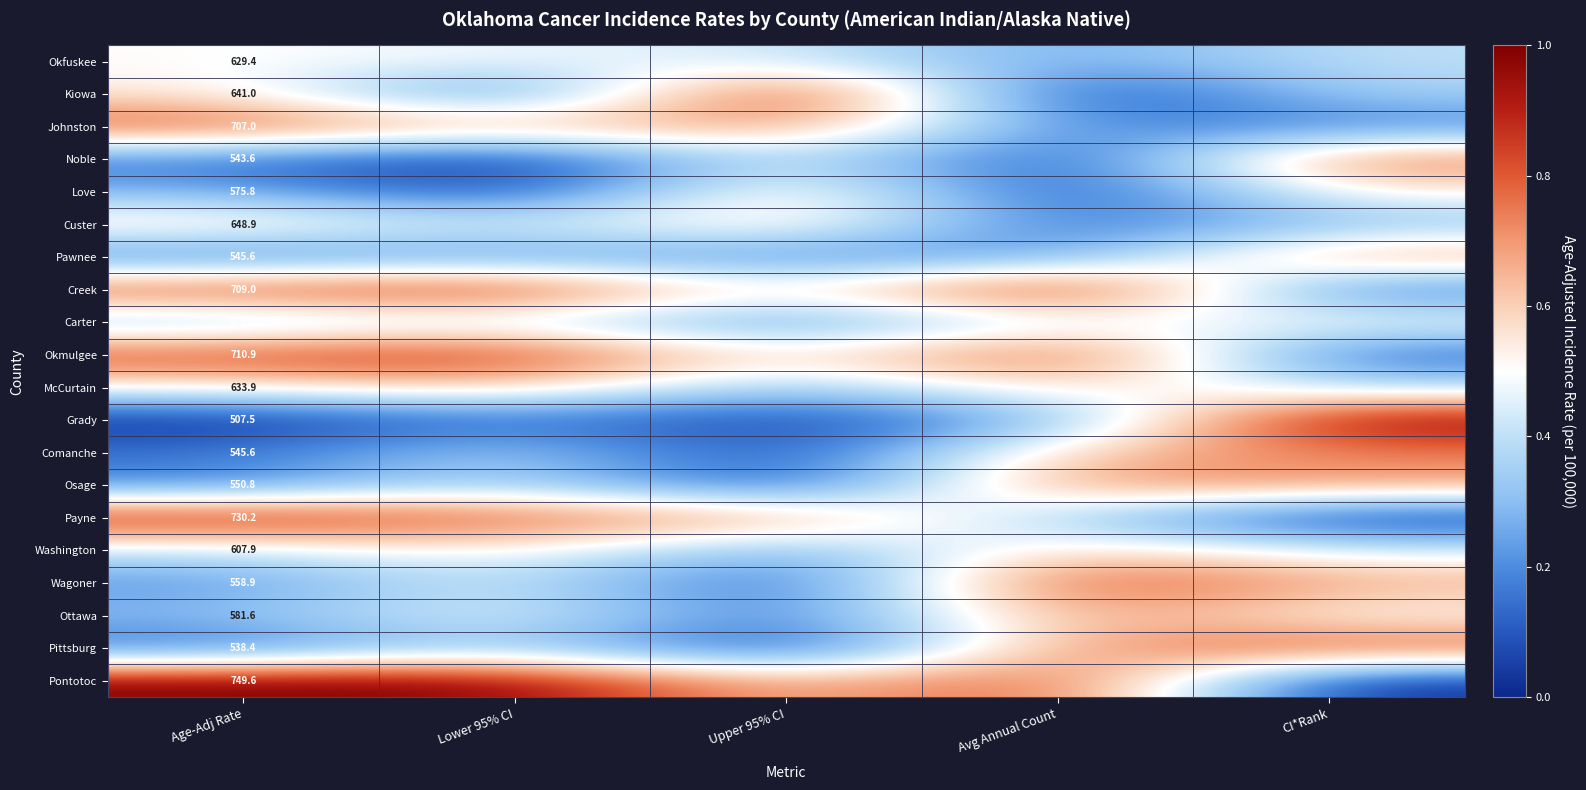

Is the value of Custer at Age-Adj Rate greater than the value of Washington at Age-Adj Rate?

Yes